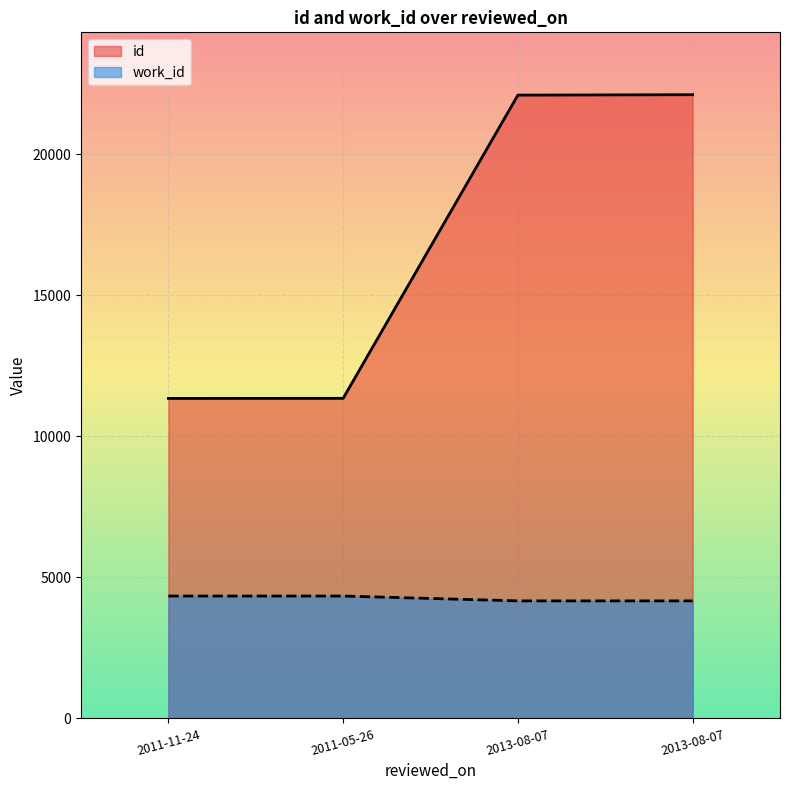

Rank the series by their maximum value, from lowest to highest.

work_id, id